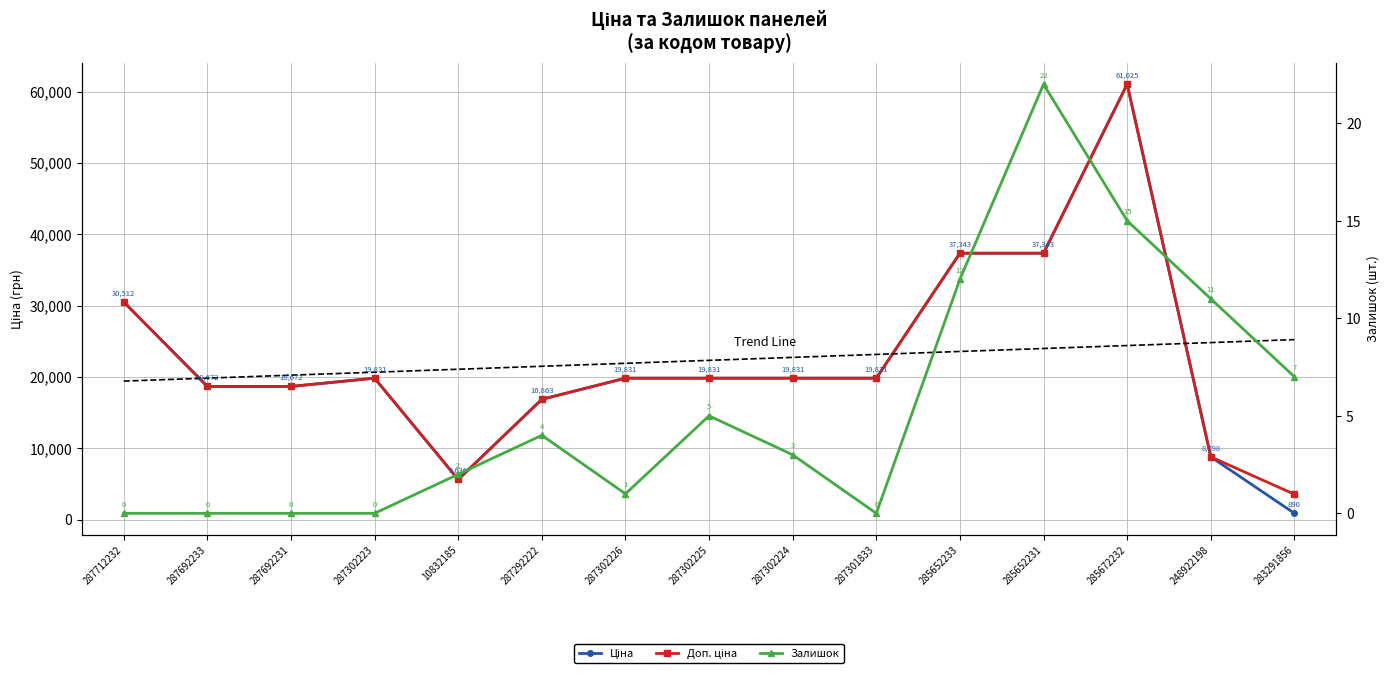

What is the maximum value for Доп. ціна?

61024.7